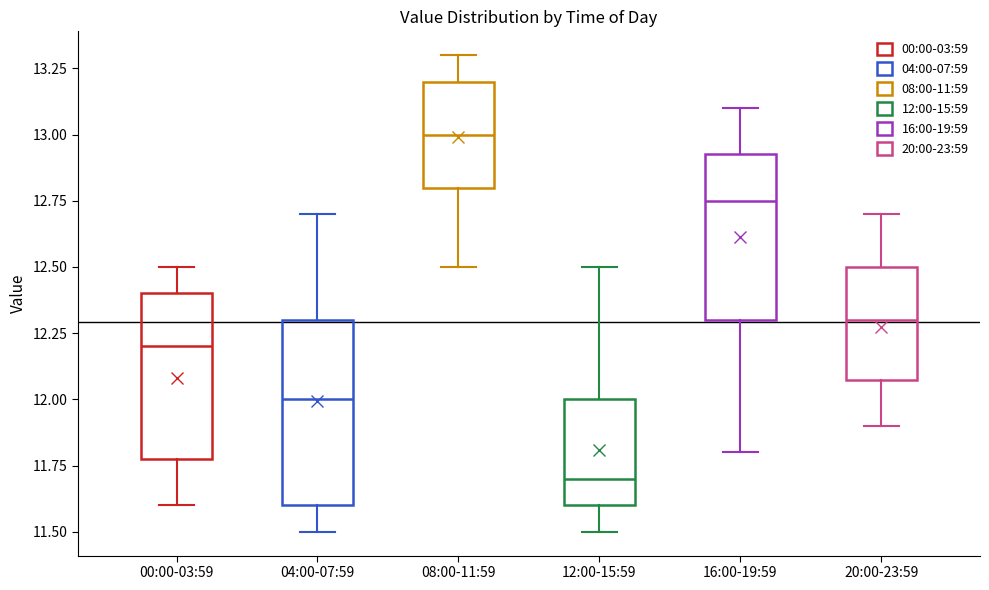

Which box has the lowest median line?

12:00-15:59